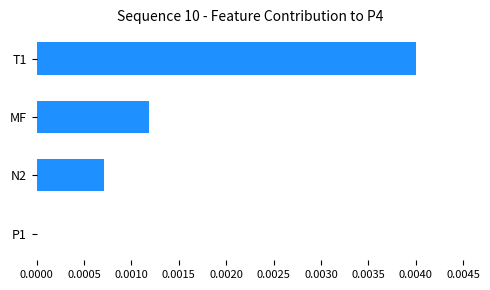

Is it true that the value at N2 is 0.0?

True